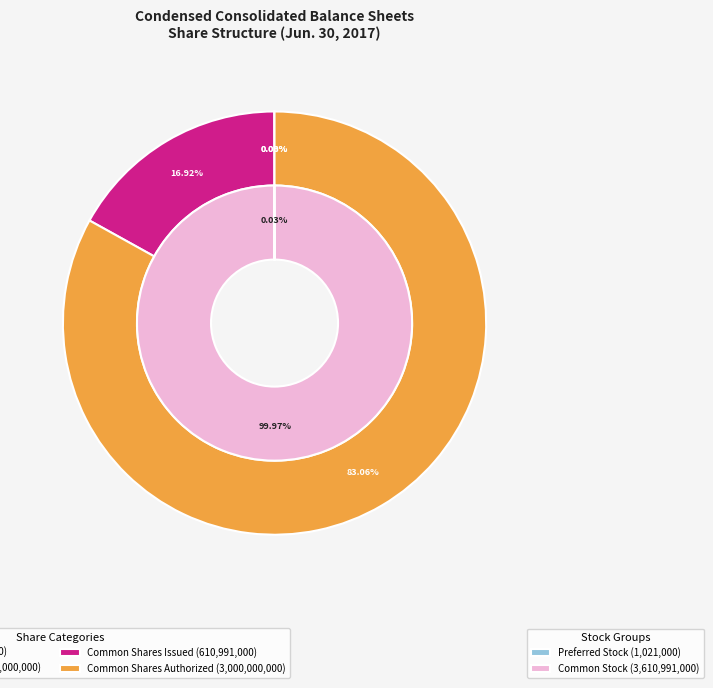

To the nearest percent, what is the difference between the largest and smallest slice percentages?

83%